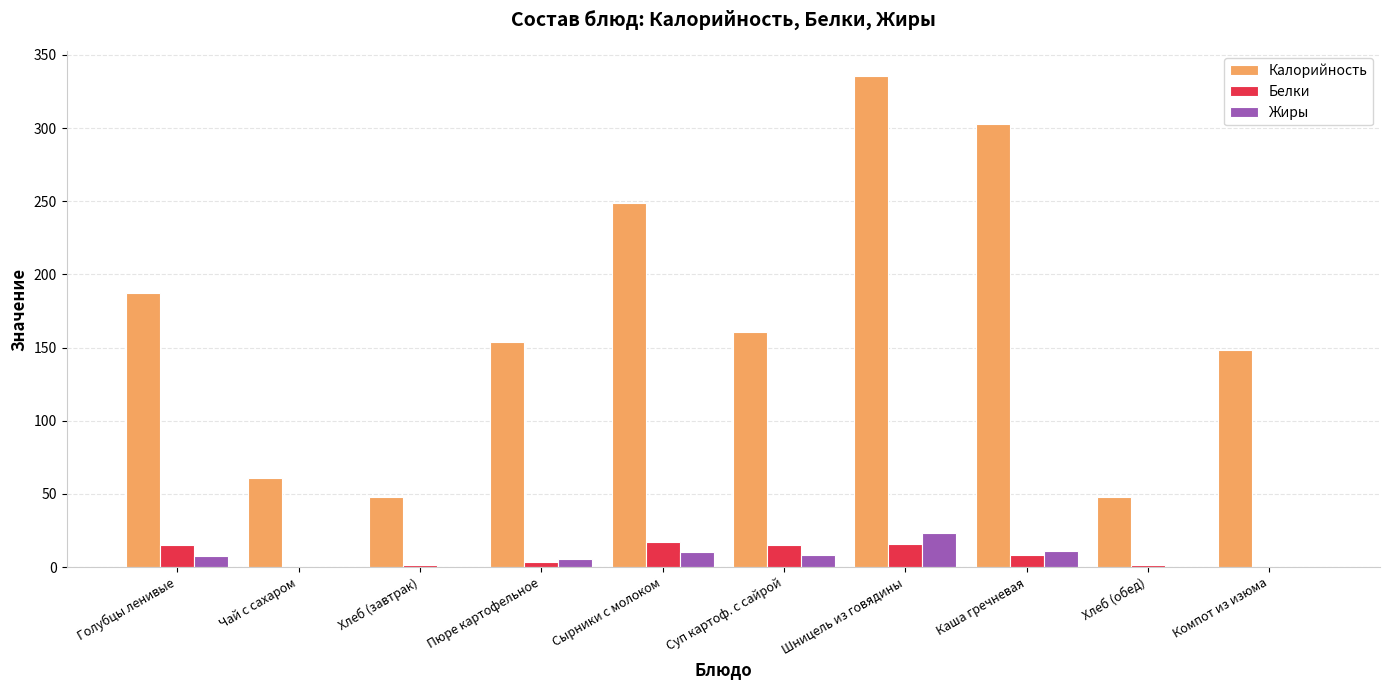

What is the sum of the Жиры values at Чай с сахаром and Каша гречневая?

10.8